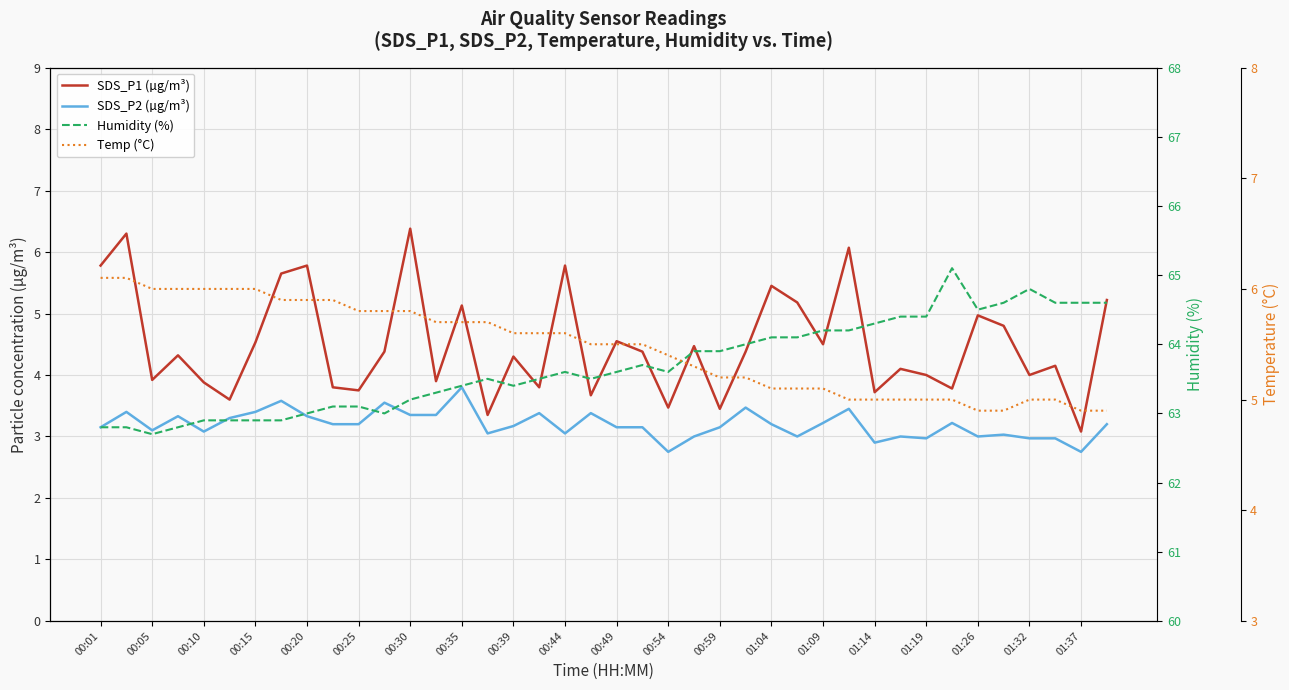

At 00:20, list the series in order from smallest to largest.

SDS_P2 (µg/m³), SDS_P1 (µg/m³), Temp (°C), Humidity (%)